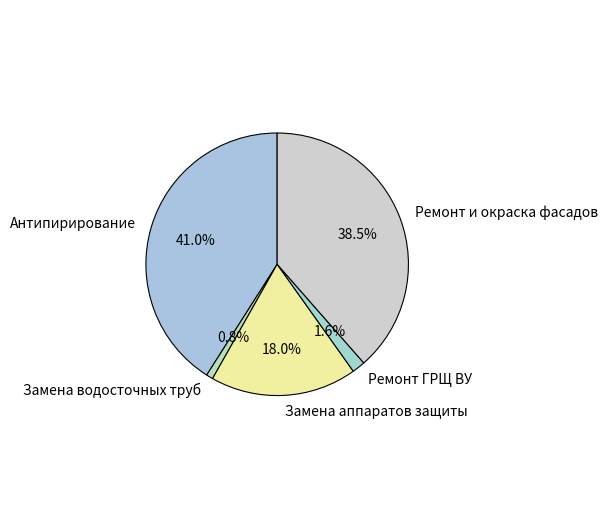

True or false: Замена аппаратов защиты accounts for 18% of the total.

True